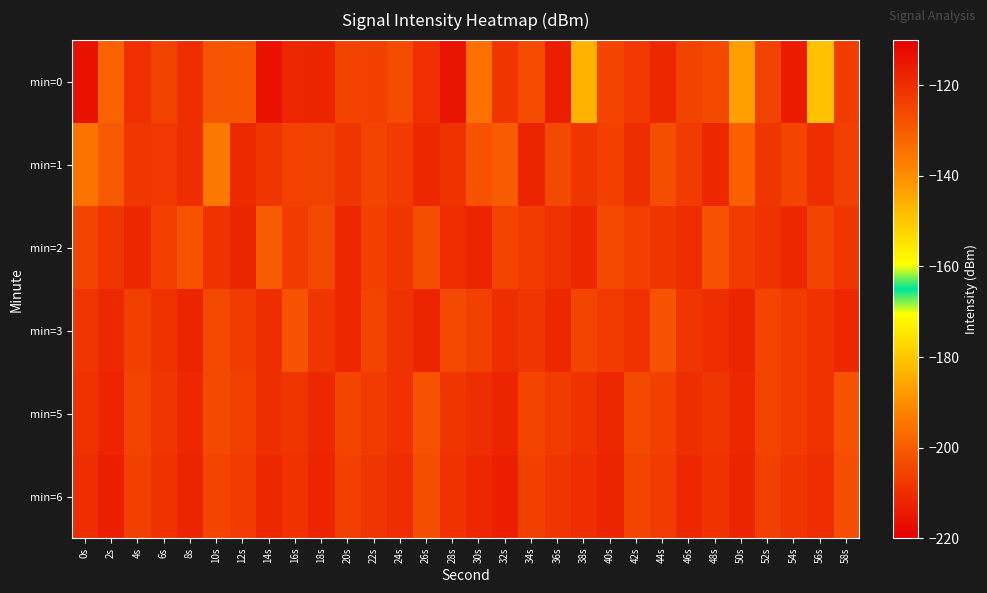

Rank the series by their maximum value, from lowest to highest.

min=1, min=2, min=3, min=5, min=6, min=0